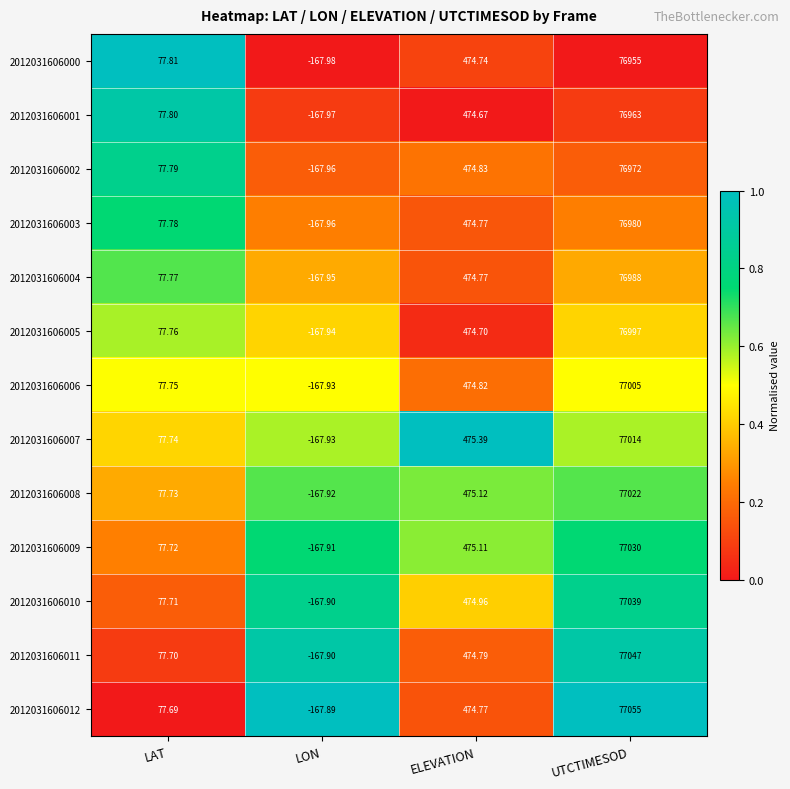

What is the total value across all series at UTCTIMESOD?

1001067.0